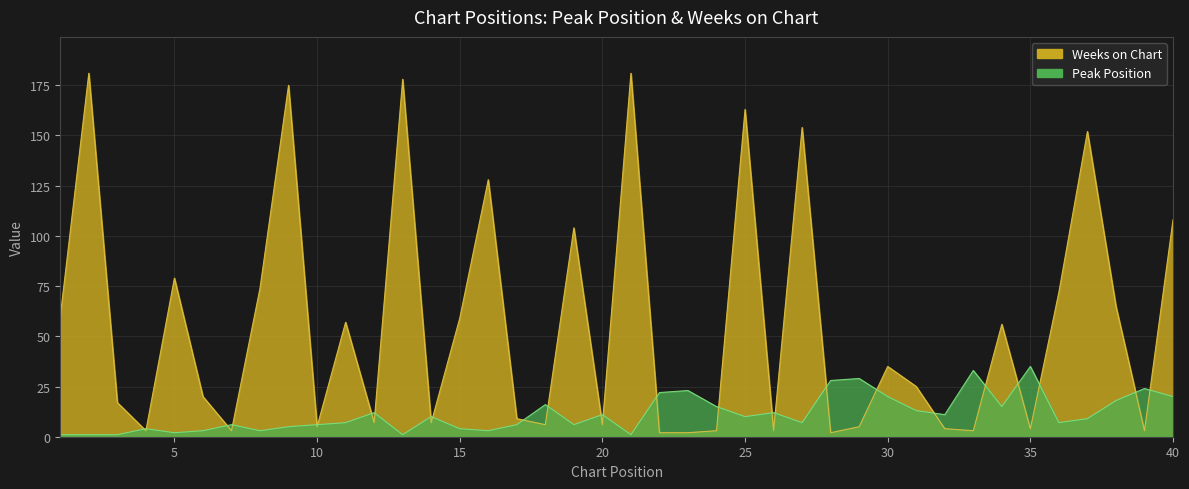

List the labels in order of Weeks on Chart value, largest first.

2, 21, 13, 9, 25, 27, 37, 16, 40, 19, 5, 8, 36, 38, 1, 15, 11, 34, 30, 31, 6, 3, 17, 12, 14, 18, 20, 10, 29, 32, 35, 4, 7, 24, 26, 33, 39, 22, 23, 28